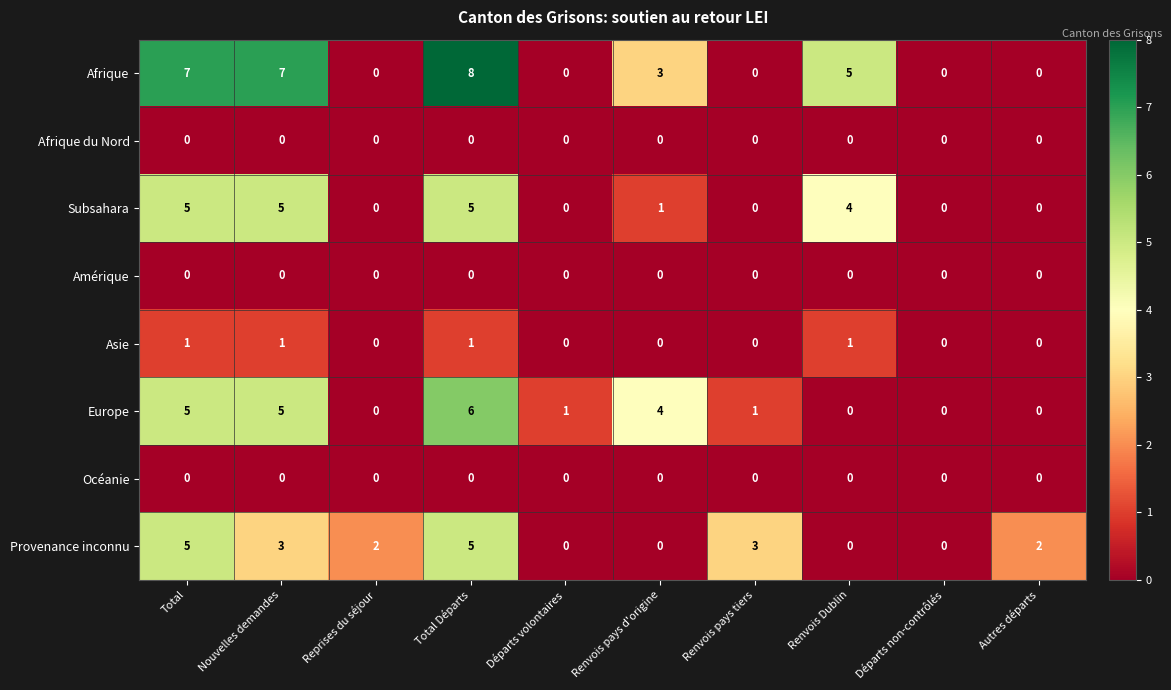

At which category does the chart reach its peak across all series?

Total Départs